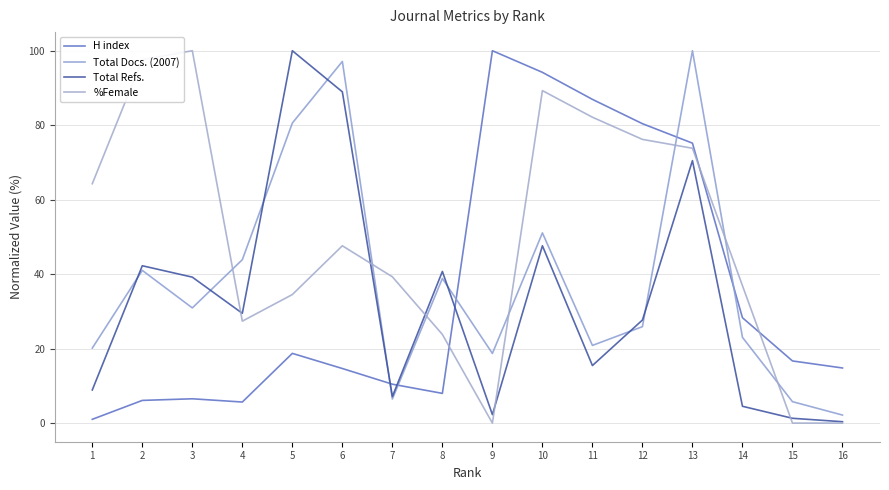

At how many categories does at least one series exceed 60?

10